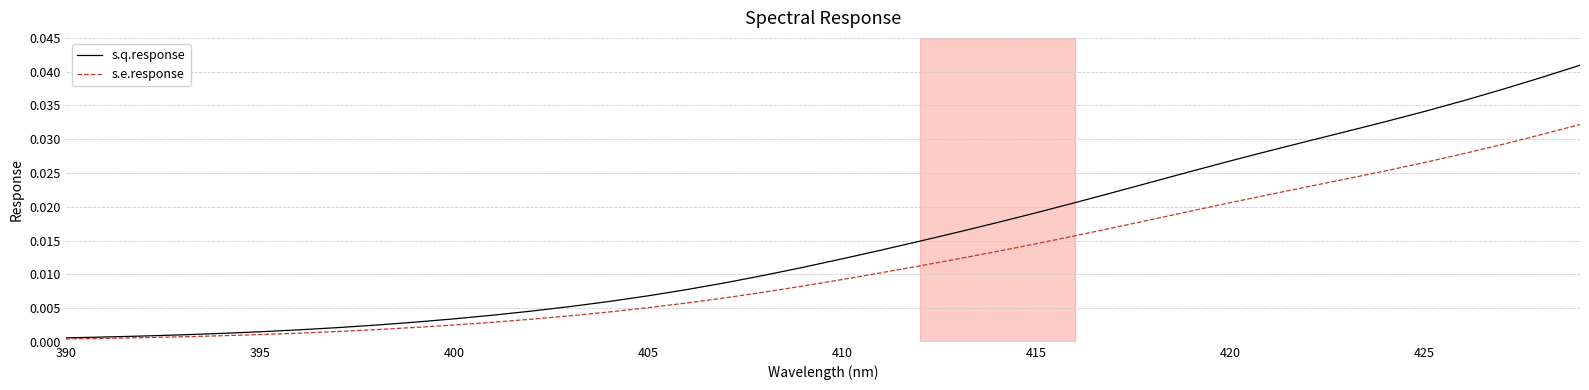

Rank the series by their average value, from highest to lowest.

s.q.response, s.e.response